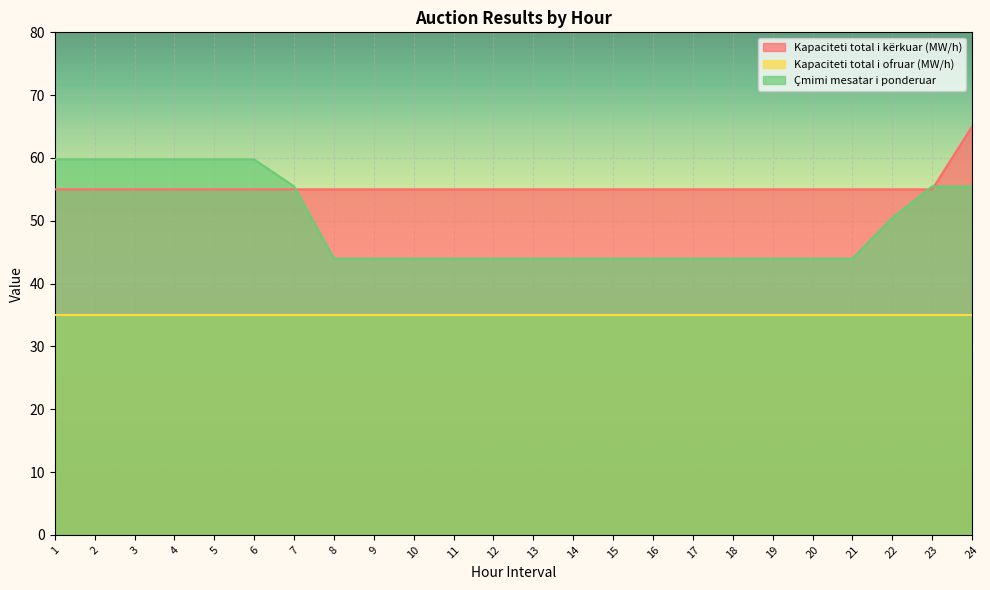

Which label corresponds to the largest value in the chart?

24